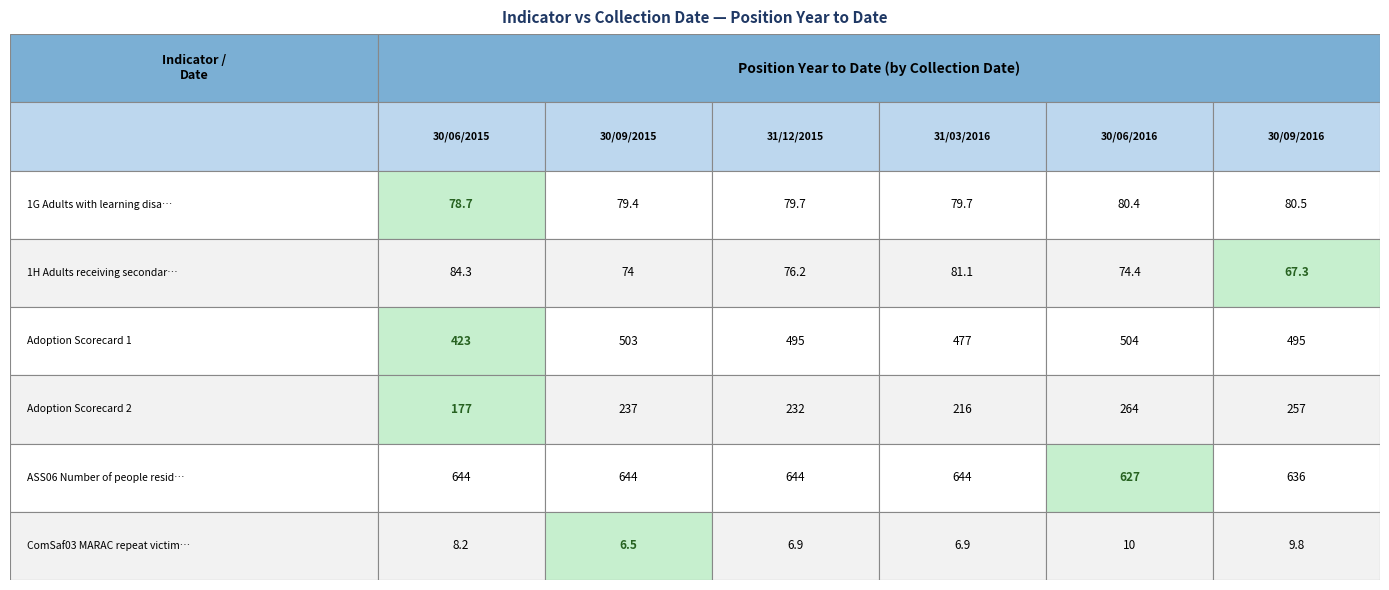

The ASS06 Number of people residing permanently series shows 369.6 at 0. True or false?

False